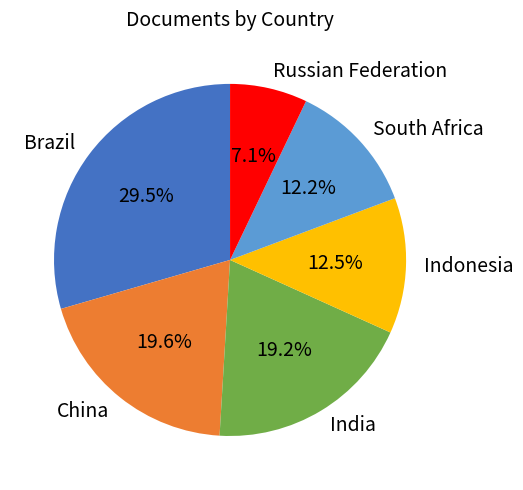

Does any single category account for the majority?

No